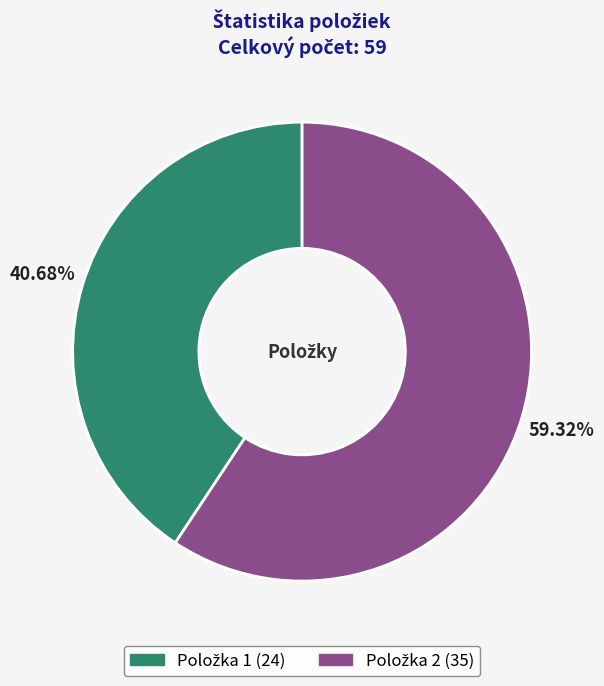

Is there a majority slice in this chart?

Yes